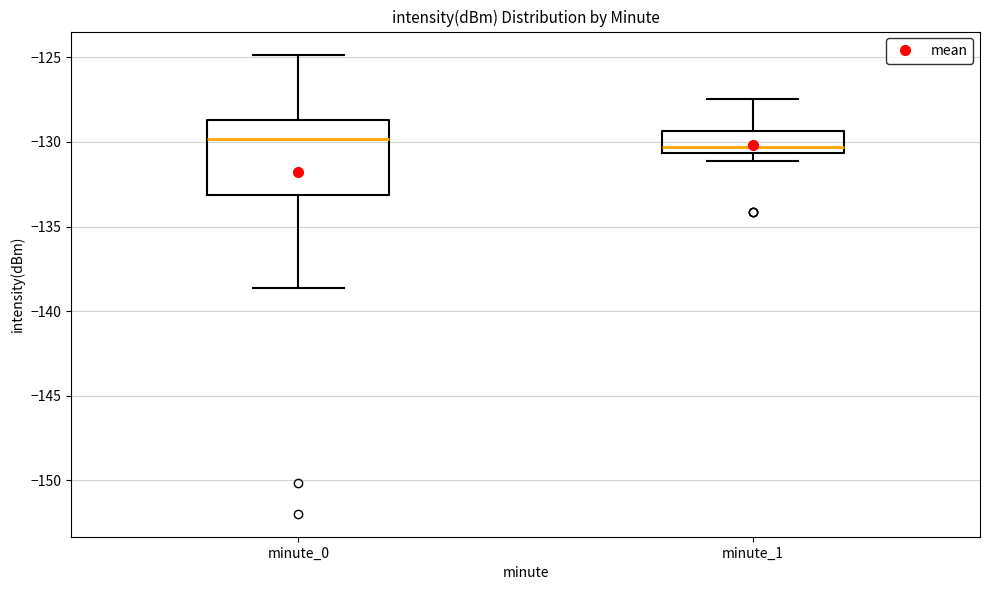

Reading left to right, transcribe this box plot: for each box, give where its median line is, the range the box spans, and where its two whiskers end, as read against the y-axis. The values are not printed on the chart, so give them approximately, as read against the axis.

minute_0: median -130.0, box -133.0 to -128.5, whiskers -138.5 to -125.0
minute_1: median -130.5 (just above the box's lower edge), box -130.5 to -129.5, whiskers -131.0 to -127.5